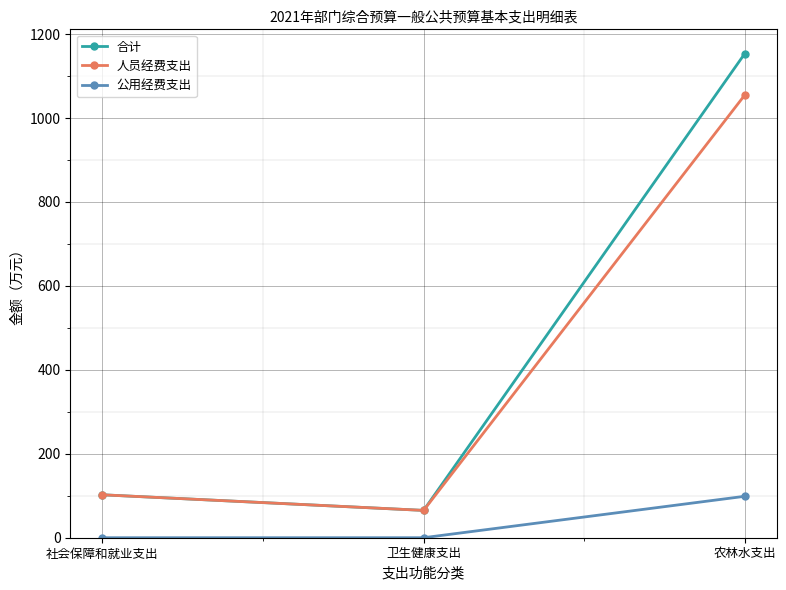

What position from the left is 社会保障和就业支出?

1